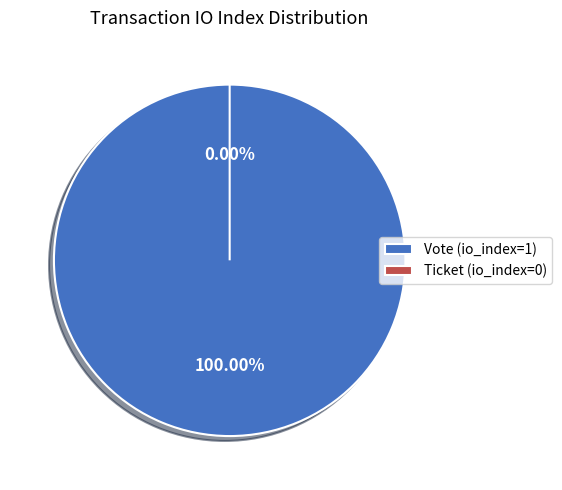

What percentage is the Vote (io_index=1) slice, to the nearest percent?

100%